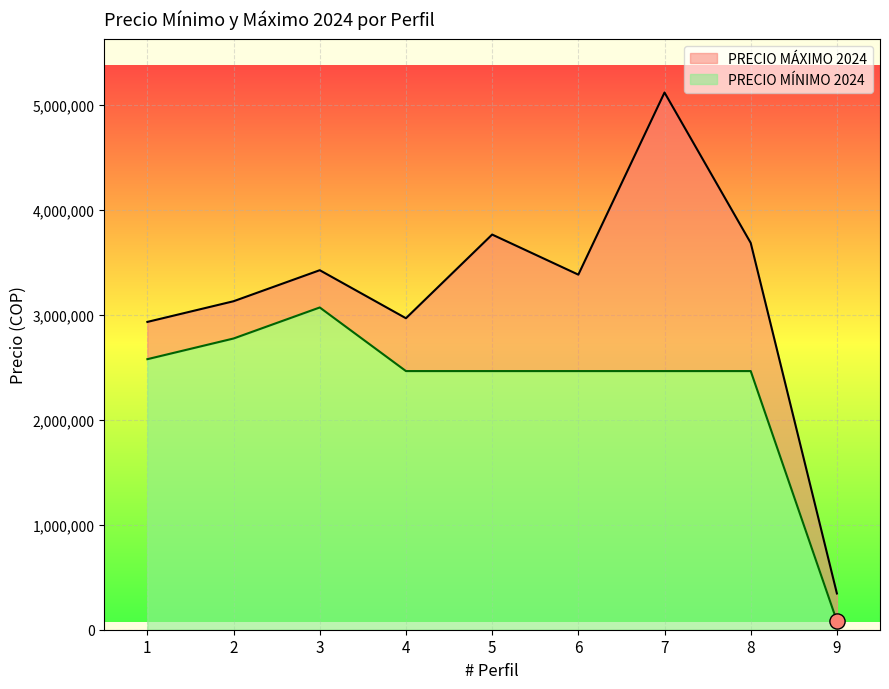

Is the value of PRECIO MÁXIMO 2024 at 2 greater than the value of PRECIO MÍNIMO 2024 at 2?

Yes